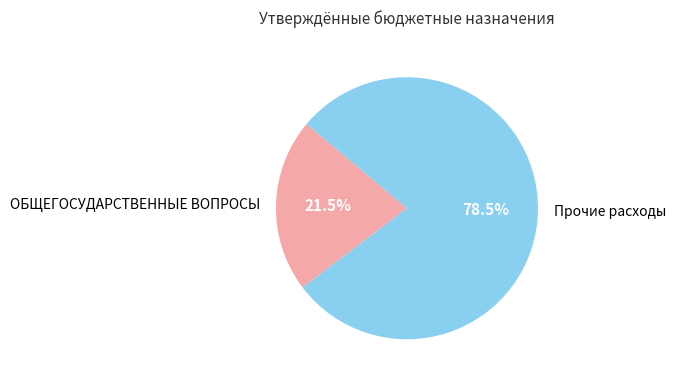

Approximately how many times larger is the value at Прочие расходы compared to ОБЩЕГОСУДАРСТВЕННЫЕ ВОПРОСЫ?

3.7